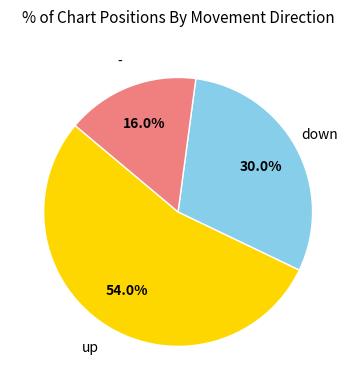

Combined, do up and down account for over 50%?

Yes